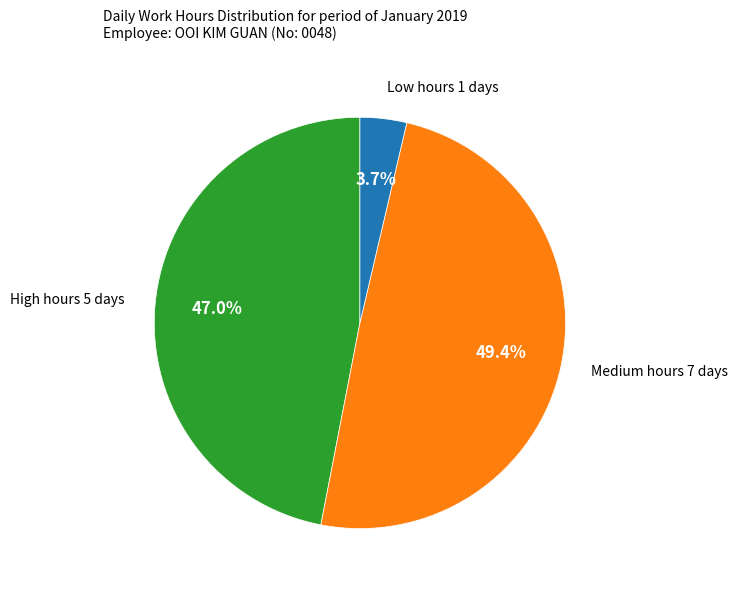

Does any single category account for the majority?

No